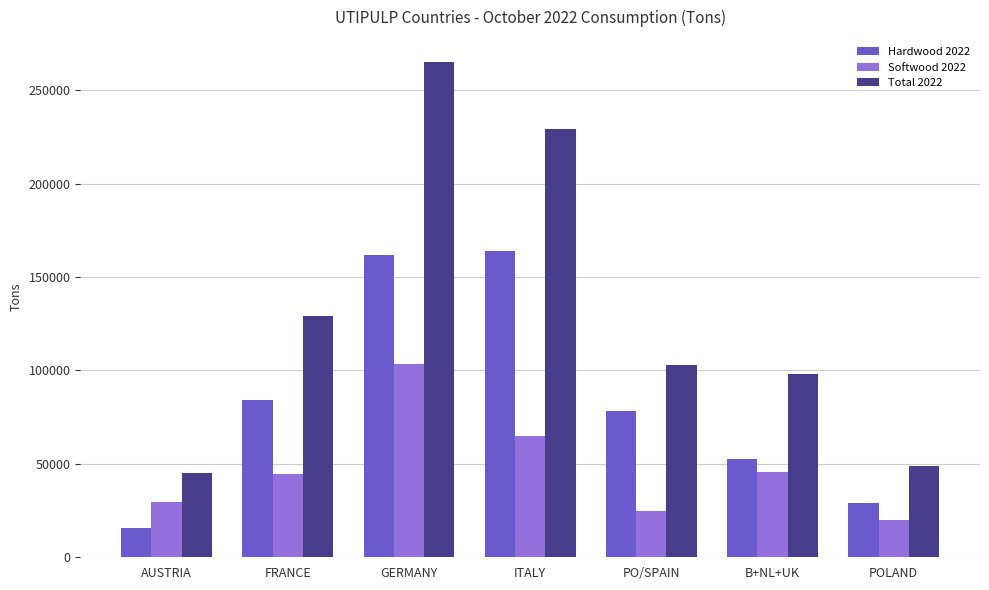

Which series has the largest total across all categories?

Total 2022